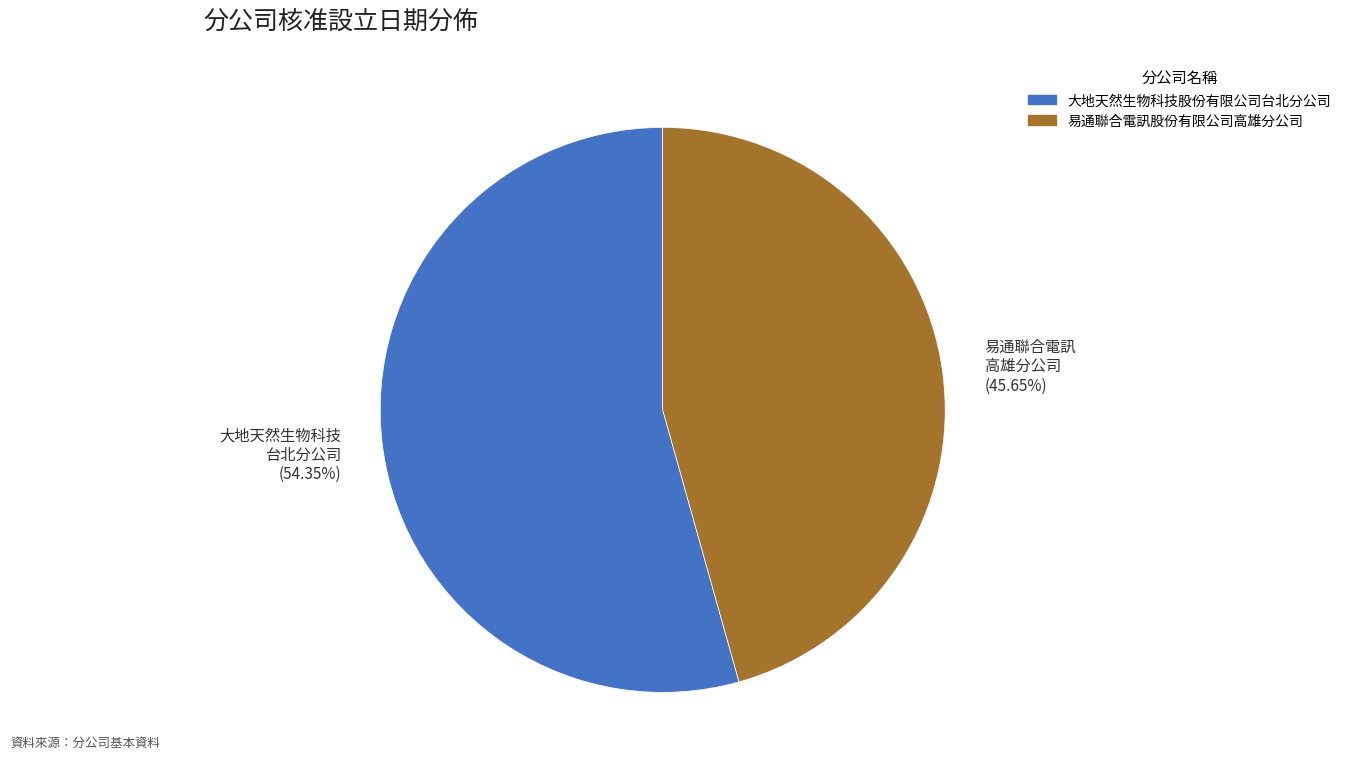

What is the smallest slice in the pie chart?

易通聯合電訊 高雄分公司 (45.65%)